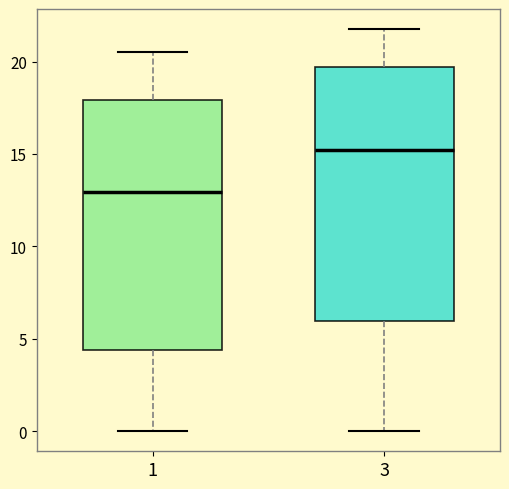

Reading left to right, read every box against the y-axis: the position of its median line, the range the box covers, and the ends of its whiskers. The values are not printed on the chart, so give them approximately, as read against the axis.

1: median 13.0, box 4.5 to 18.0, whiskers 0.0 to 20.5
3: median 15.0, box 6.0 to 19.5, whiskers 0.0 to 22.0